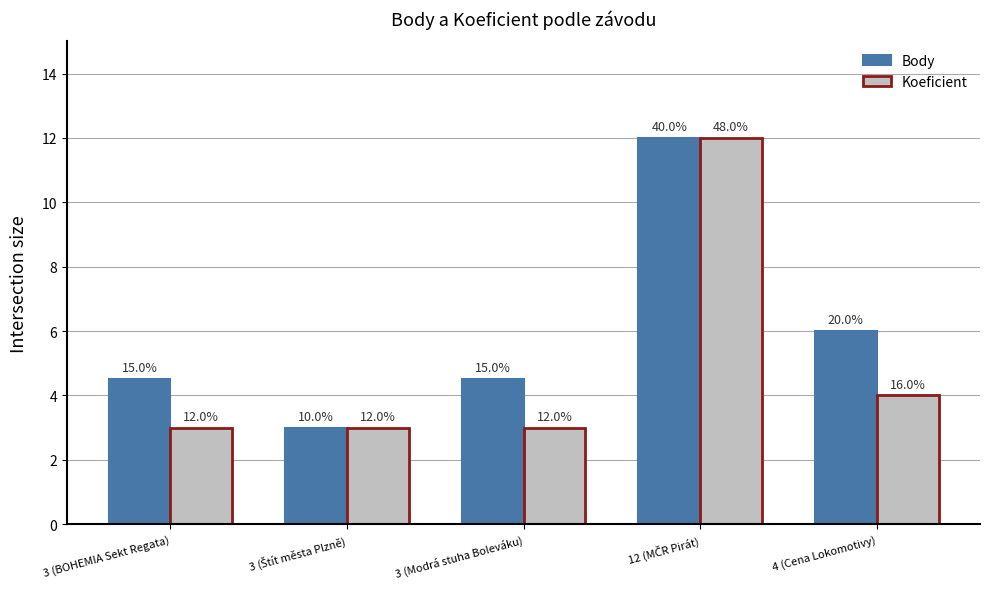

What is the total value across all series at 12 (MČR Pirát)?

24.0